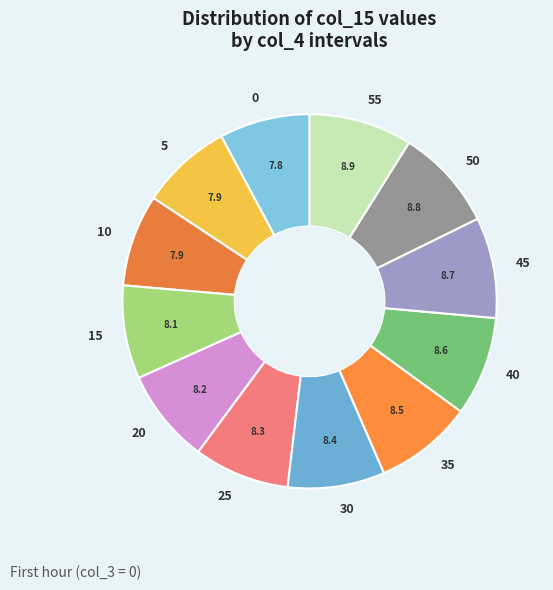

Is the sum of 20 and 45 greater than half?

No